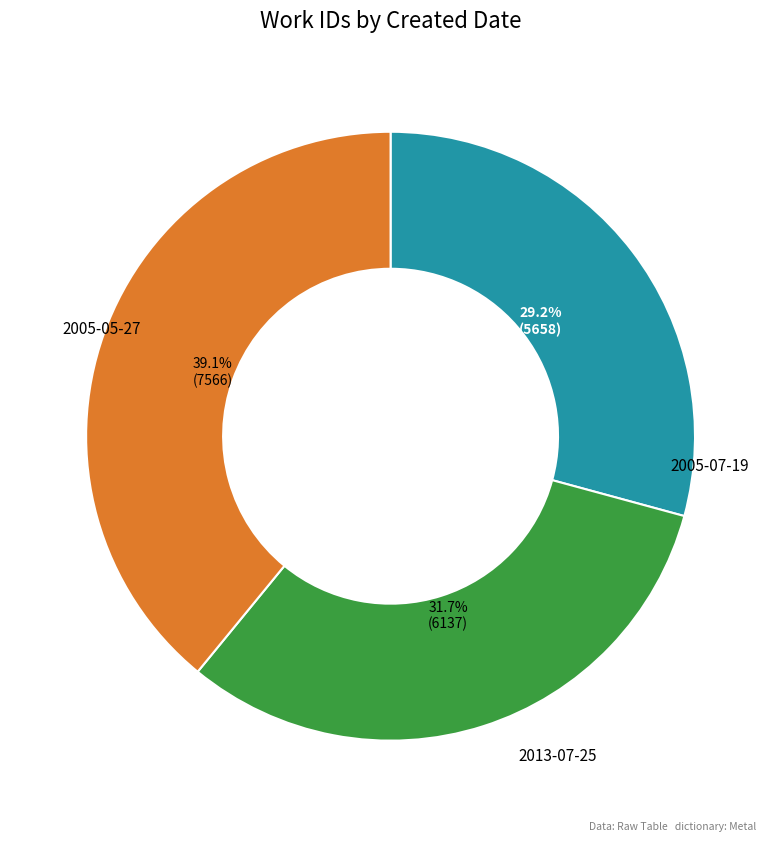

Which has a higher value, 2005-07-19 or 2005-05-27?

2005-07-19